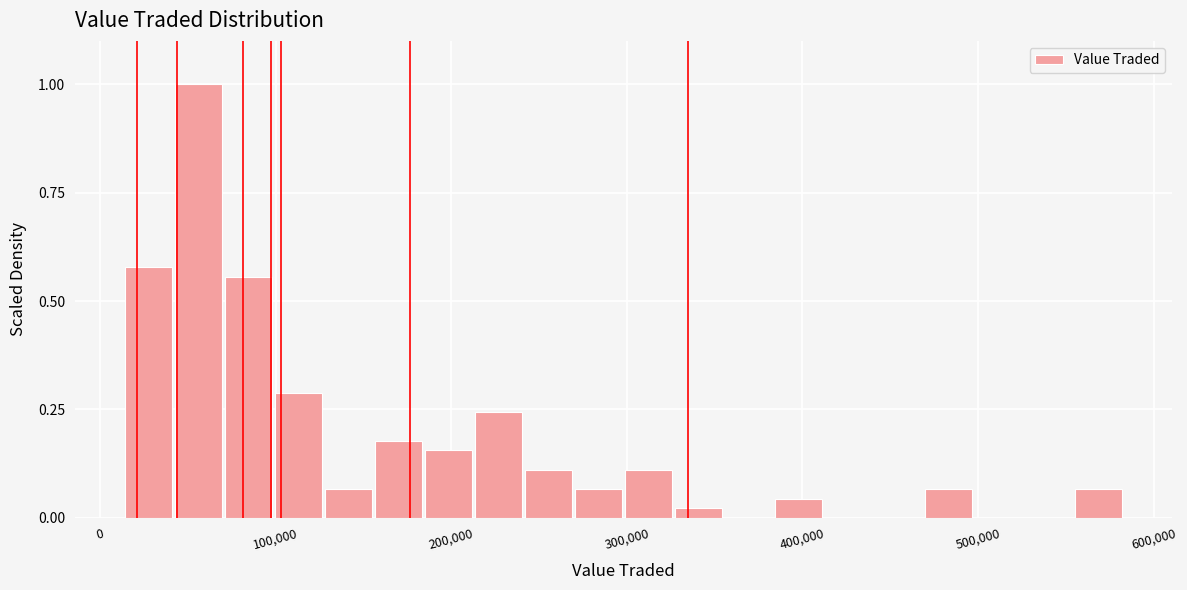

Around what value on the x-axis is the tallest bar? Give the approximate position of its centre, as read against the axis.

60000